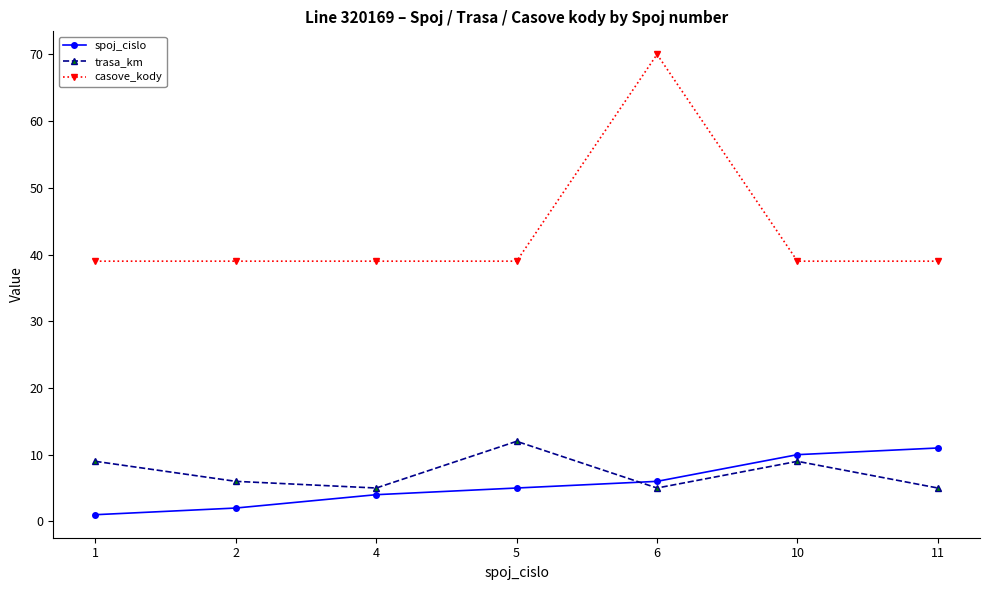

True or false: casove_kody and spoj_cislo cross at least once.

False